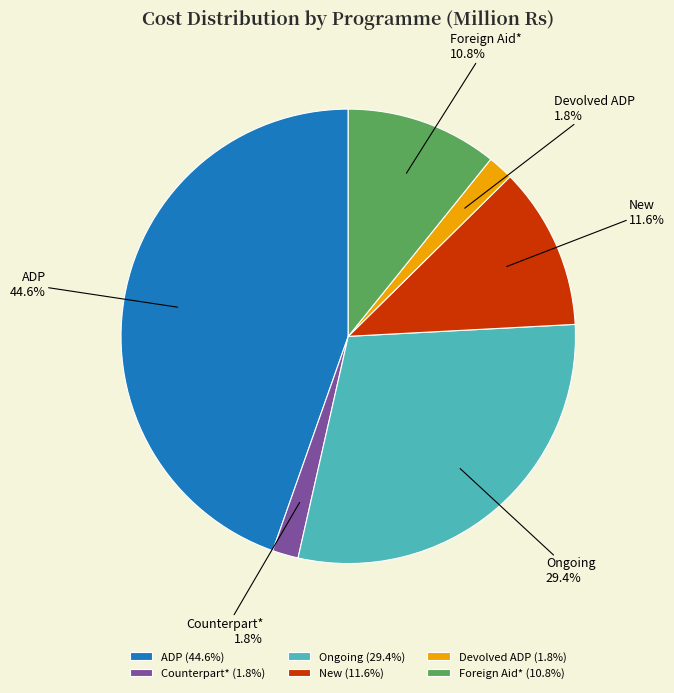

Does Devolved ADP represent more than half of the total?

No